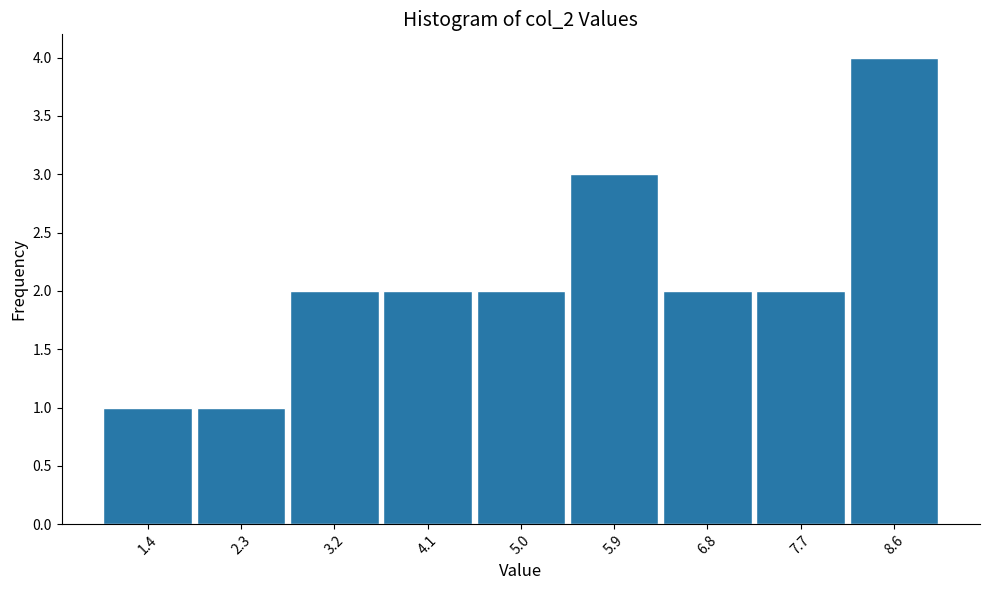

Reading left to right, list every bar in this chart as the range it spans on the x-axis followed by its height. Neither the bar edges nor the heights are printed on the chart, so give them approximately, as read against the axes.

1.0 to 1.9: 1
1.9 to 2.8: 1
2.8 to 3.7: 2
3.7 to 4.6: 2
4.6 to 5.4: 2
5.4 to 6.3: 3
6.3 to 7.2: 2
7.2 to 8.1: 2
8.1 to 9.0: 4